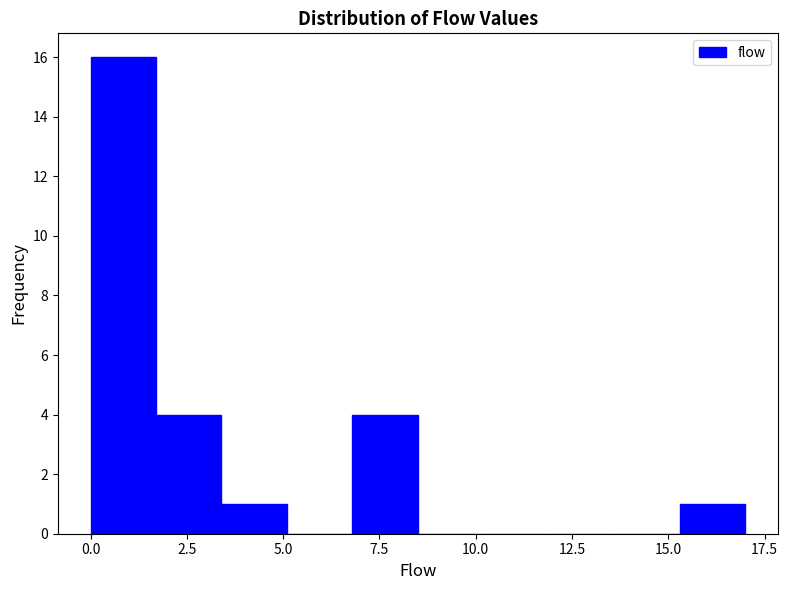

Around what value on the x-axis is the tallest bar? Give the approximate position of its centre, as read against the axis.

1.0